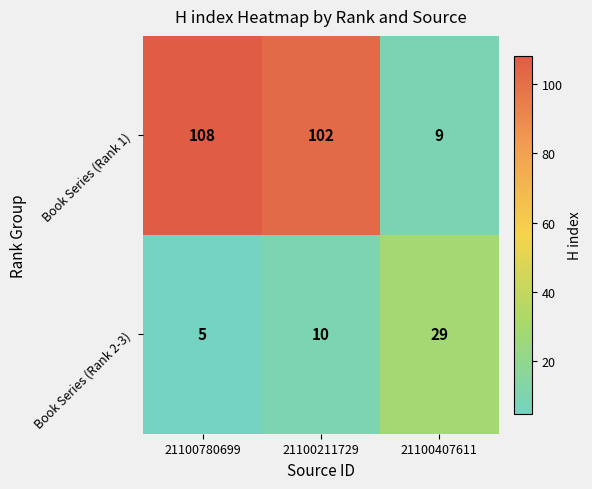

Count the number of categories in the chart.

3